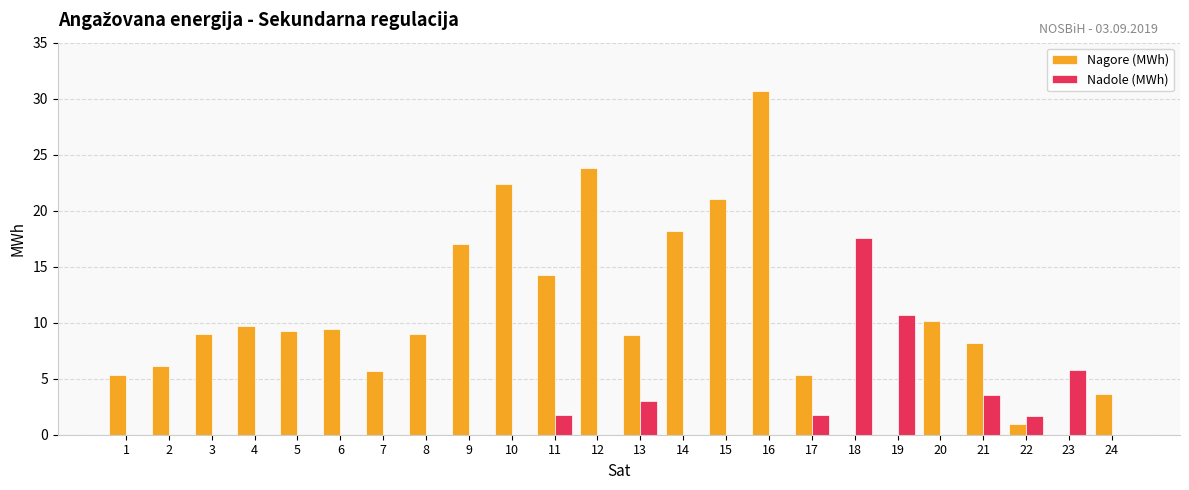

Are the bars grouped side by side (vs. stacked)?

Yes